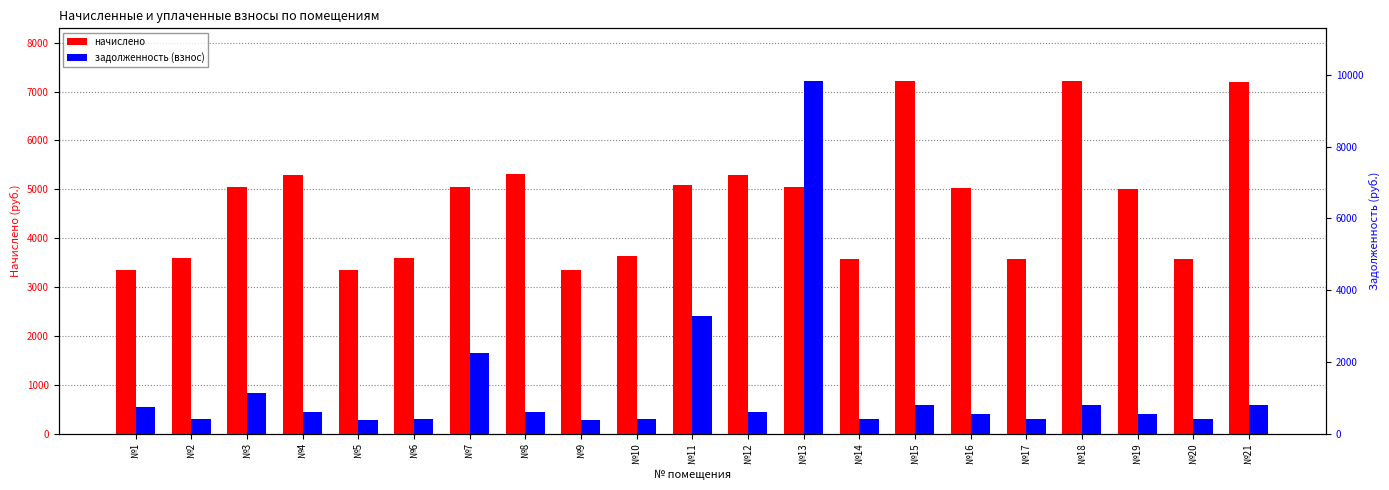

What is the greatest value displayed?

9828.0